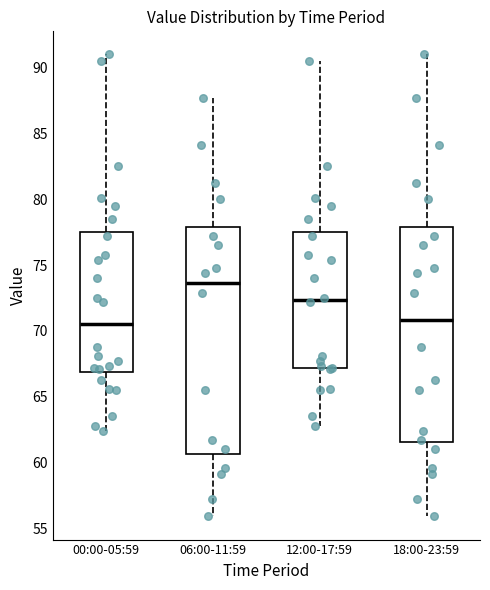

Reading left to right, transcribe this box plot: for each box, give where its median line is, the range the box spans, and where its two whiskers end, as read against the y-axis. The values are not printed on the chart, so give them approximately, as read against the axis.

00:00-05:59: median 70.5, box 67.0 to 77.5, whiskers 62.5 to 91.0
06:00-11:59: median 73.5, box 60.5 to 78.0, whiskers 56.0 to 87.5
12:00-17:59: median 72.5, box 67.0 to 77.5, whiskers 63.0 to 90.5
18:00-23:59: median 71.0, box 61.5 to 78.0, whiskers 56.0 to 91.0